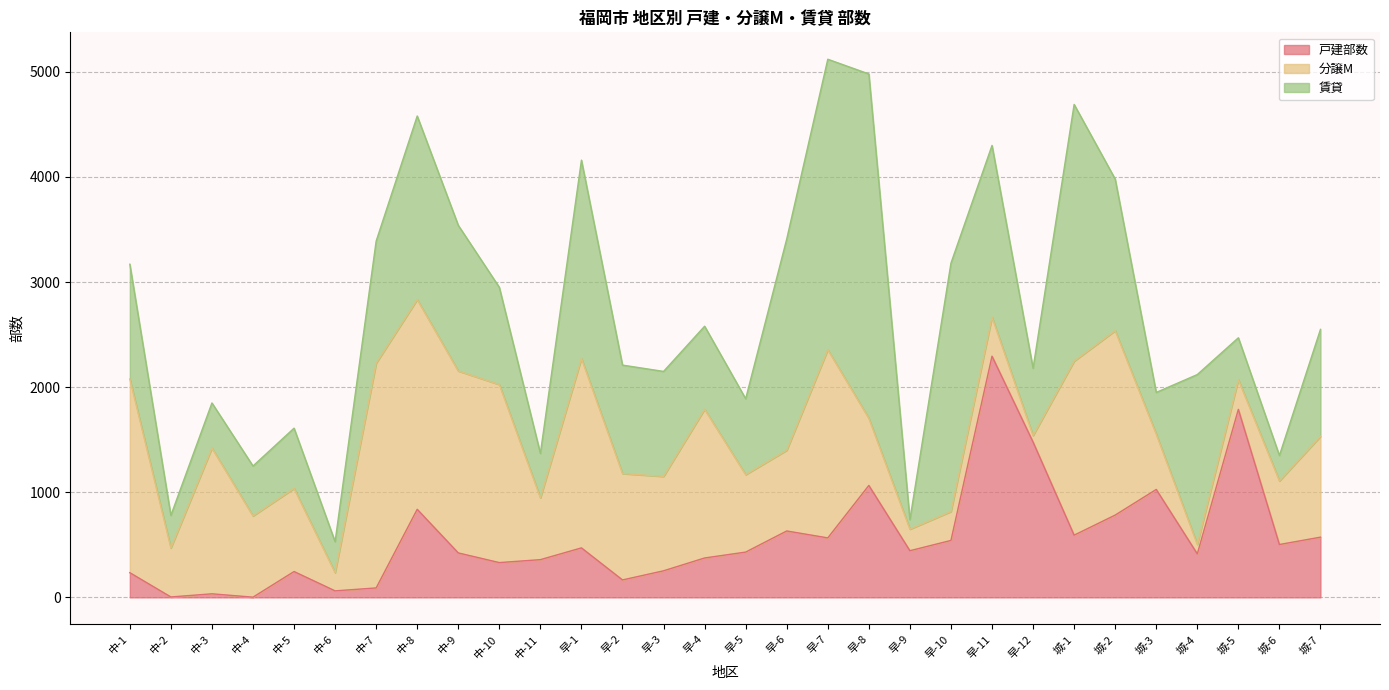

At which category does the chart reach its peak across all series?

早-8